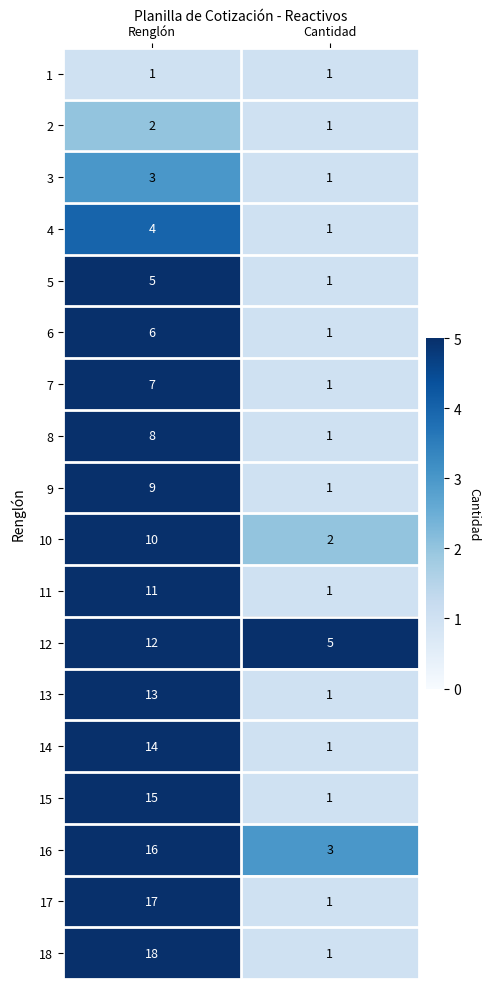

Which category has the highest value in the 11 series?

Renglón